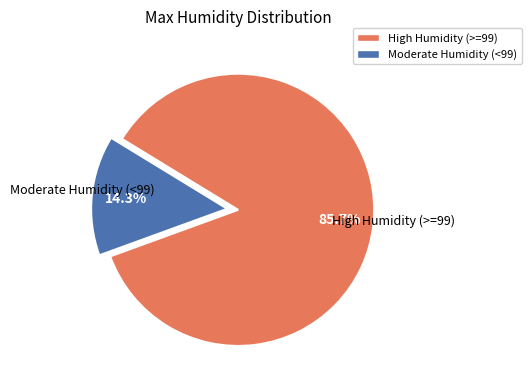

Combined, what portion of the pie is High Humidity (>=99) and Moderate Humidity (<99)?

100.0%